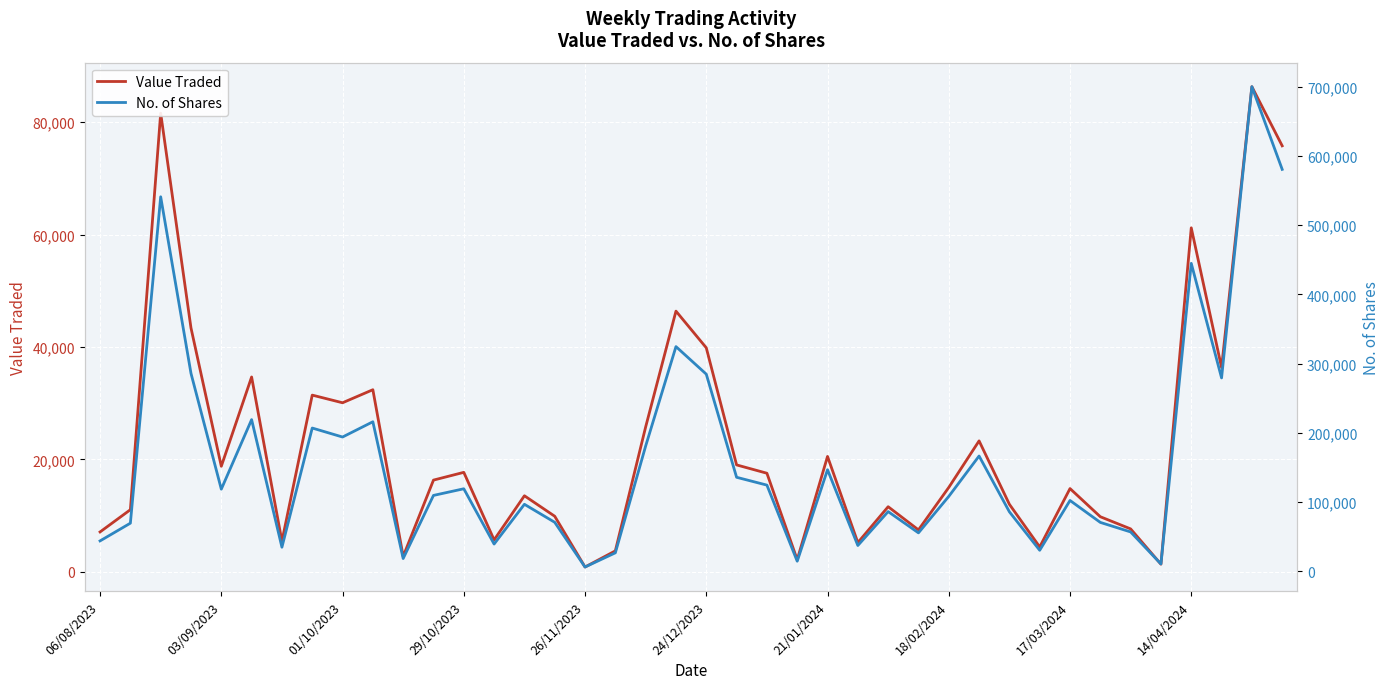

What is the highest value of the Value Traded series?

86310